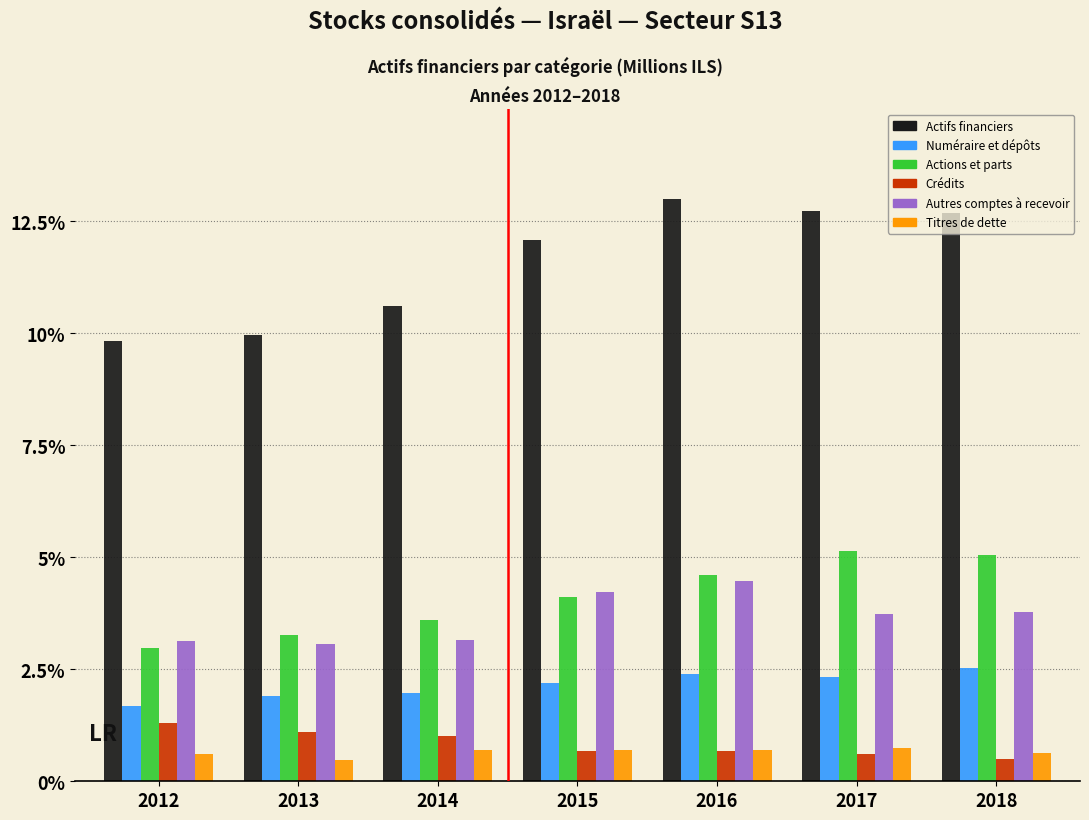

What is the sum of the Crédits values at 2012 and 2013?

2.4